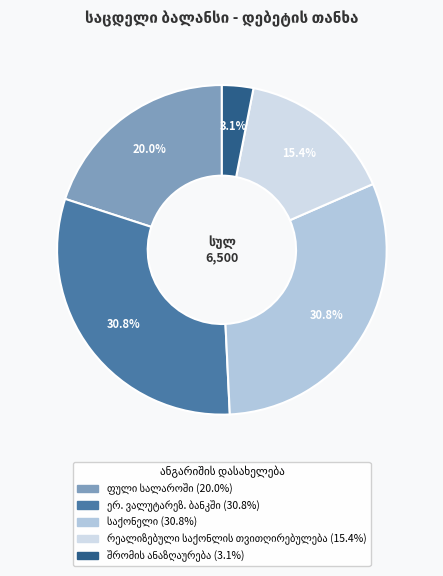

How many segments does this pie chart have?

5